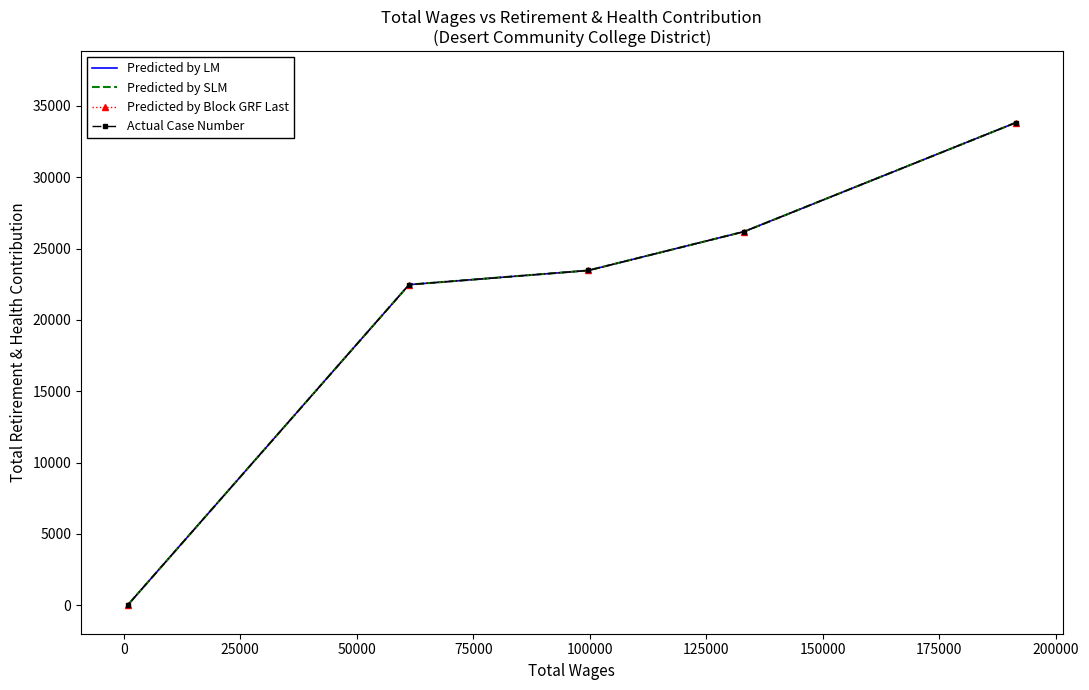

At how many categories does at least one series exceed 12870?

4